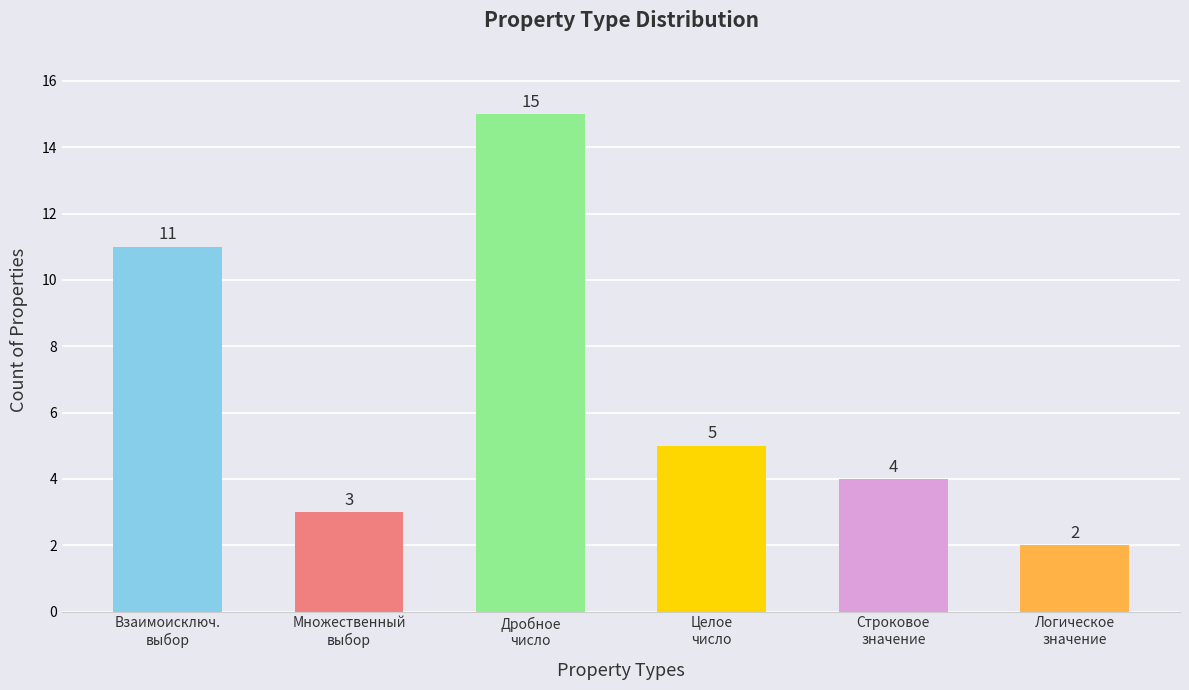

What is the smallest value displayed?

2